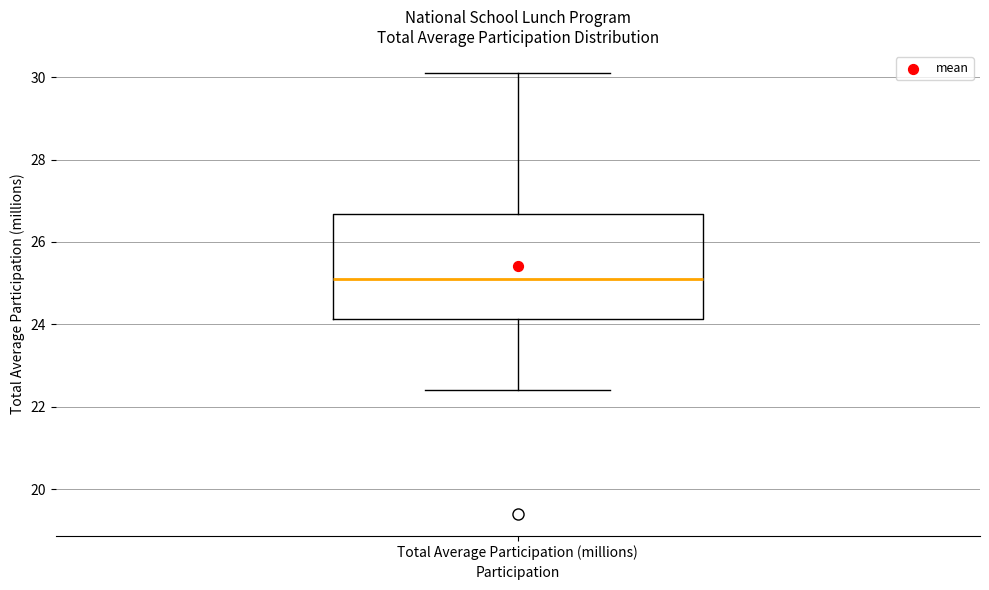

Read this box plot against the y-axis: the position of the median line, the range covered by the box, and the ends of both whiskers. The values are not printed on the chart, so give them approximately, as read against the axis.

median 25.2, box 24.2 to 26.6, whiskers 22.4 to 30.2